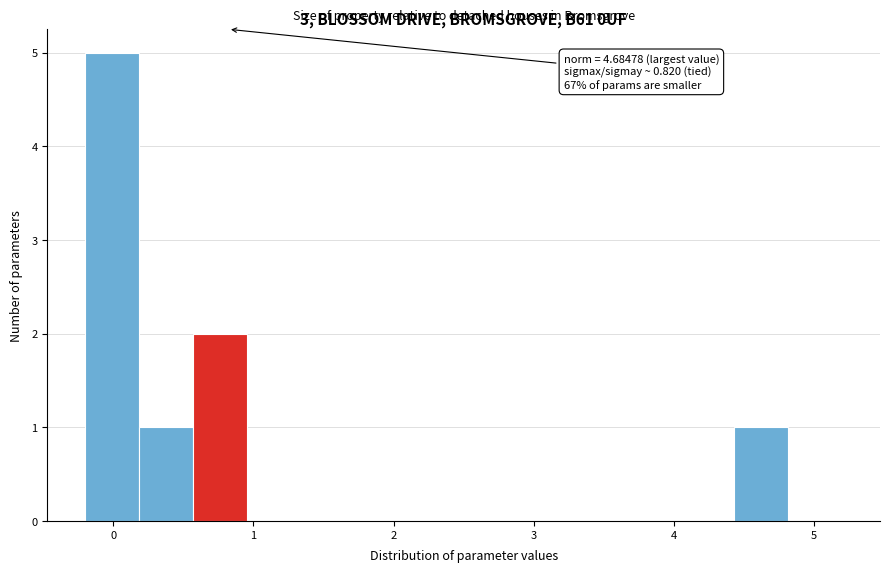

Read against the x-axis, roughly where is the centre of the tallest bar?

0.0